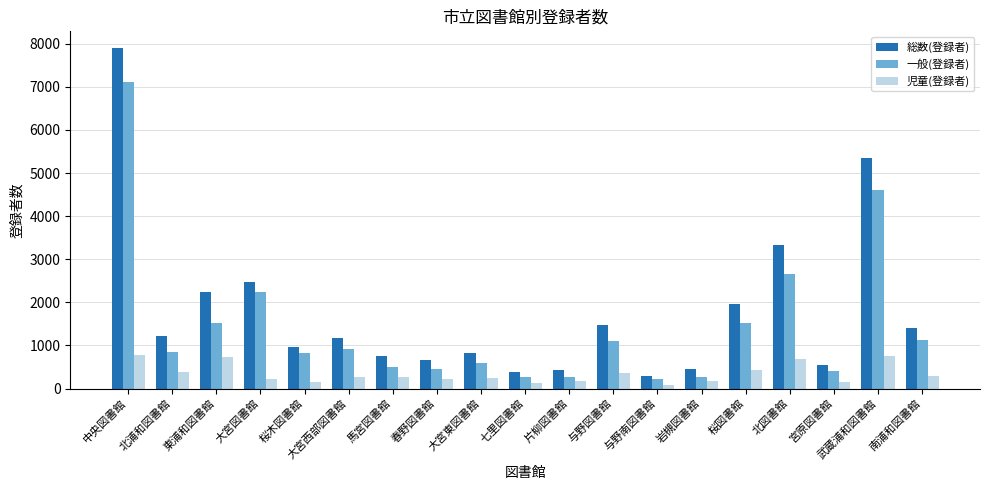

Is it true that 総数(登録者) equals 126 at 片柳図書館?

False